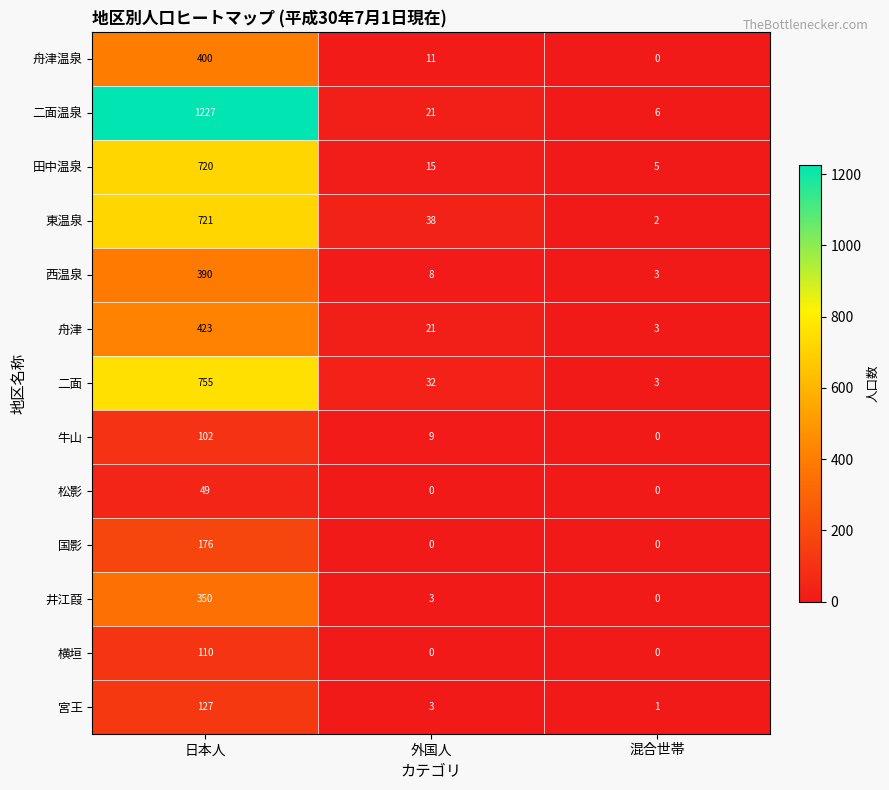

What value does the 西温泉 series have at 日本人?

390